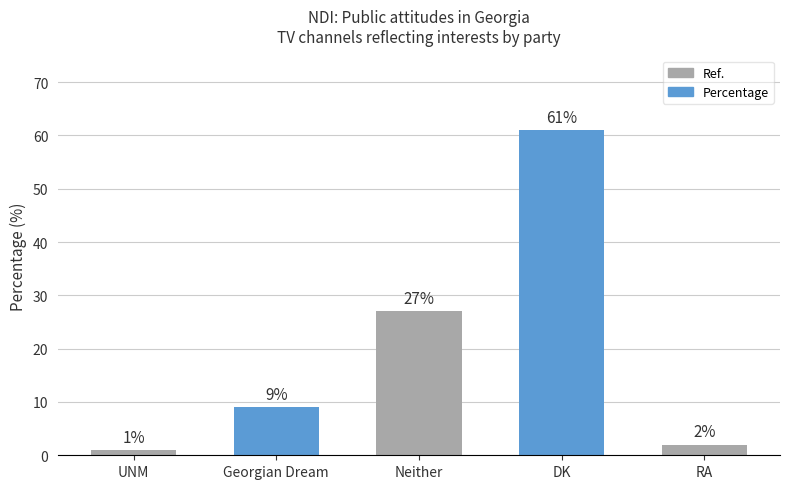

What is the average value?

20